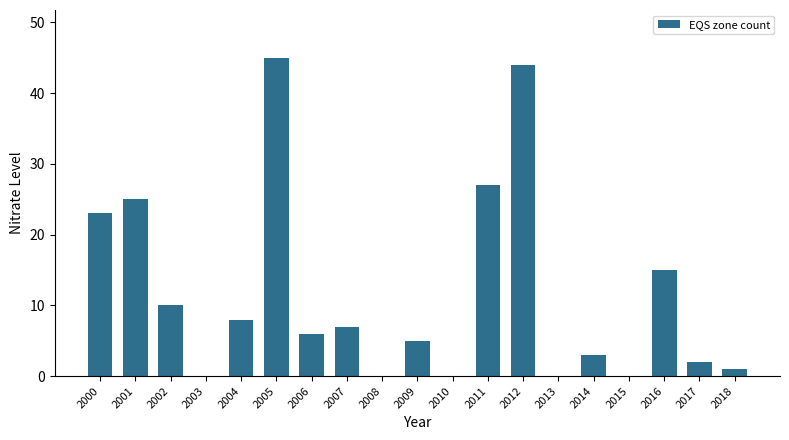

What is the maximum value shown in the chart?

45